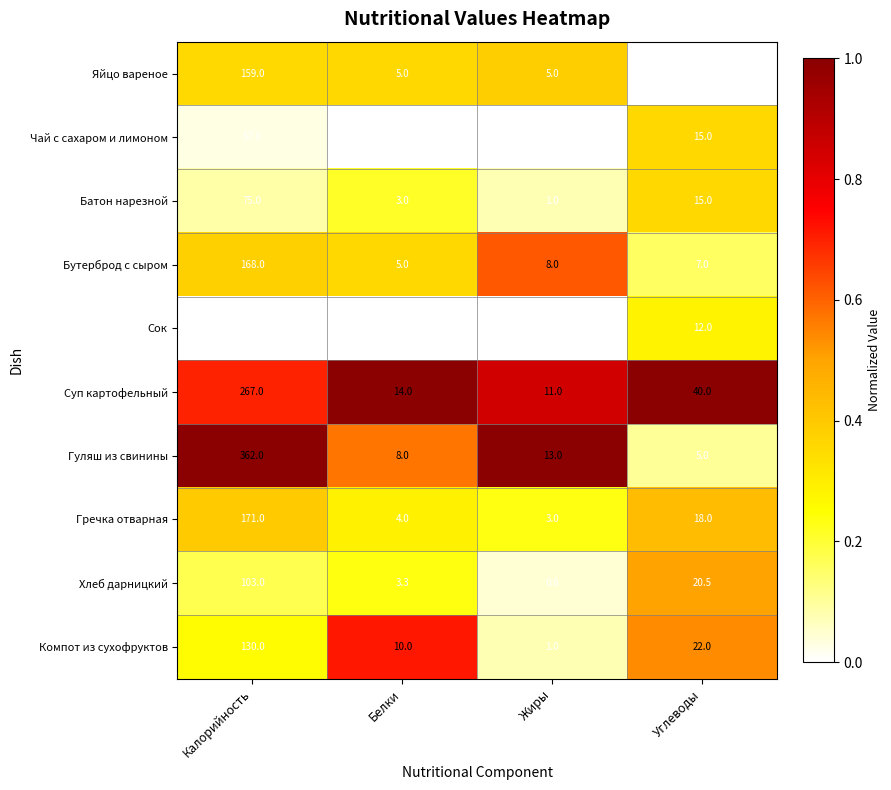

At which category is the sum across all series the highest?

Калорийность